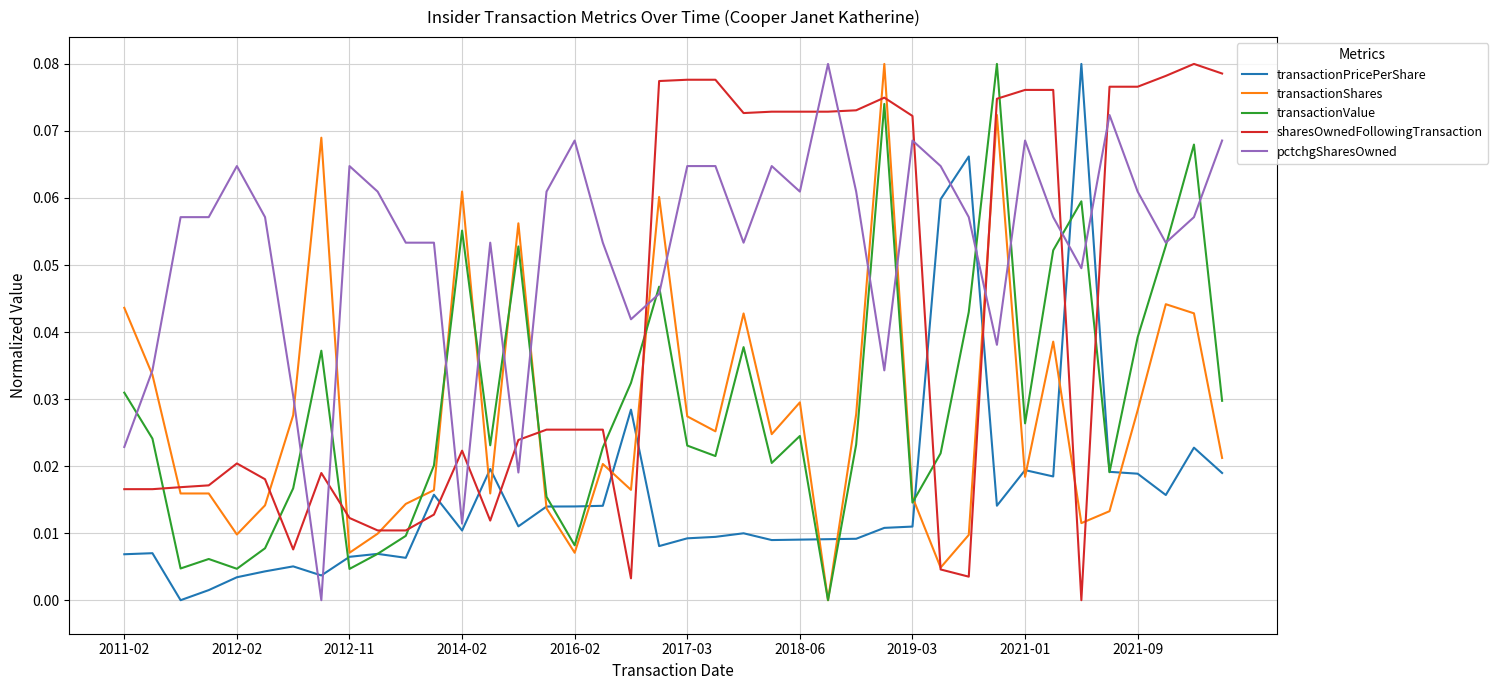

Which series has the largest total across all categories?

pctchgSharesOwned